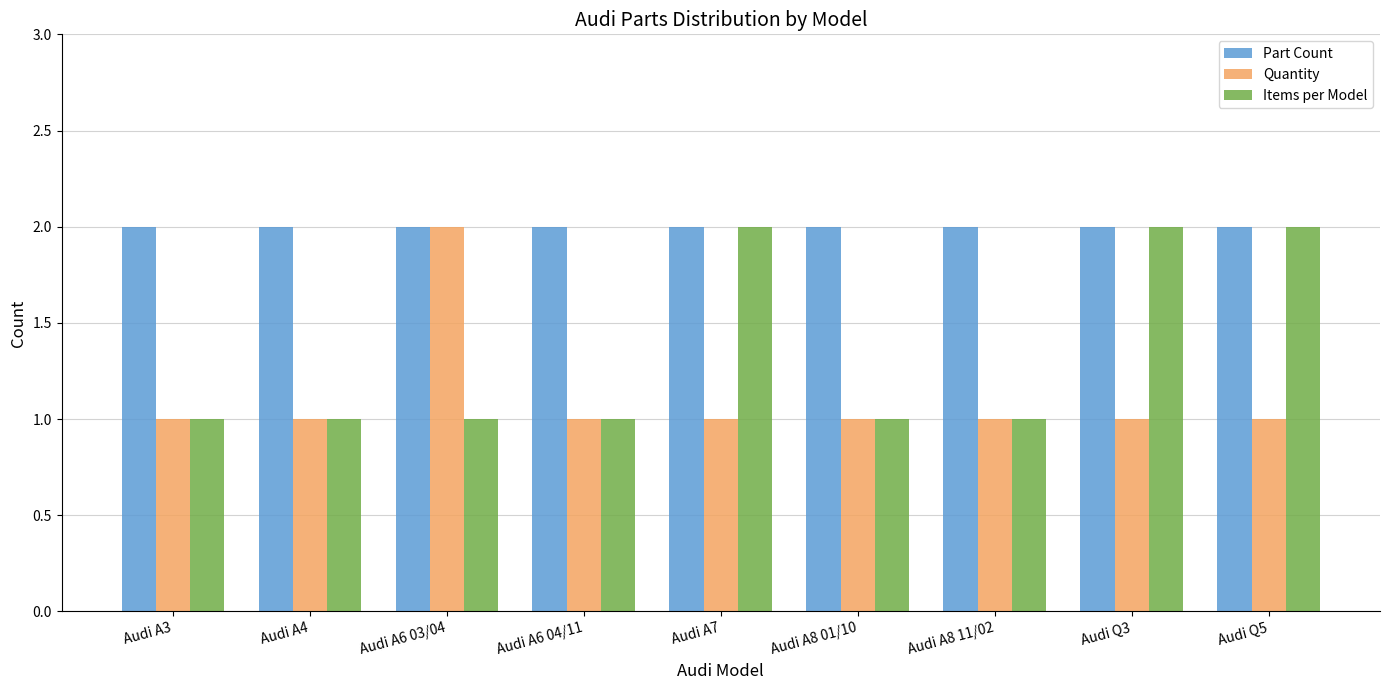

Which series has the largest total across all categories?

Part Count